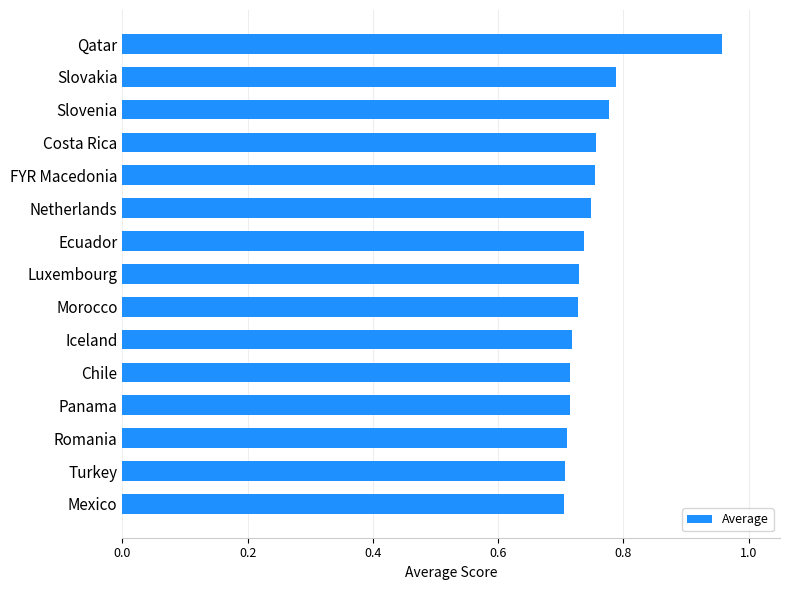

How many values are between 0 and 1?

15